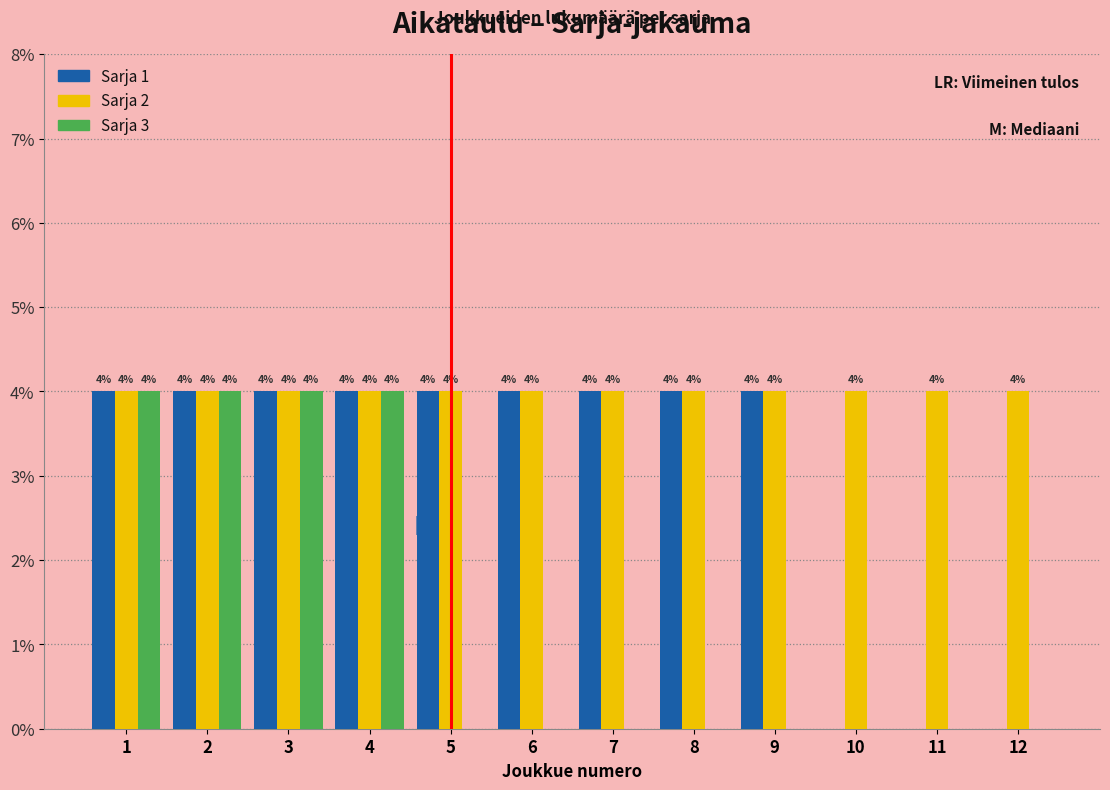

Reading right to left, what are all the values shown in this chart?

Sarja 1: 12=0	11=0	10=0	9=4	8=4	7=4	6=4	5=4	4=4	3=4	2=4	1=4
Sarja 2: 12=4	11=4	10=4	9=4	8=4	7=4	6=4	5=4	4=4	3=4	2=4	1=4
Sarja 3: 12=0	11=0	10=0	9=0	8=0	7=0	6=0	5=0	4=4	3=4	2=4	1=4